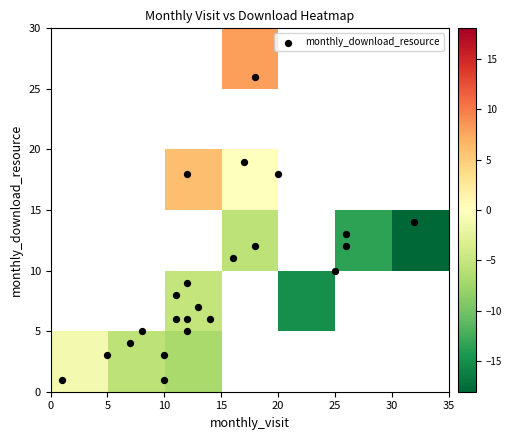

The value at 10 is 8. True or false?

False